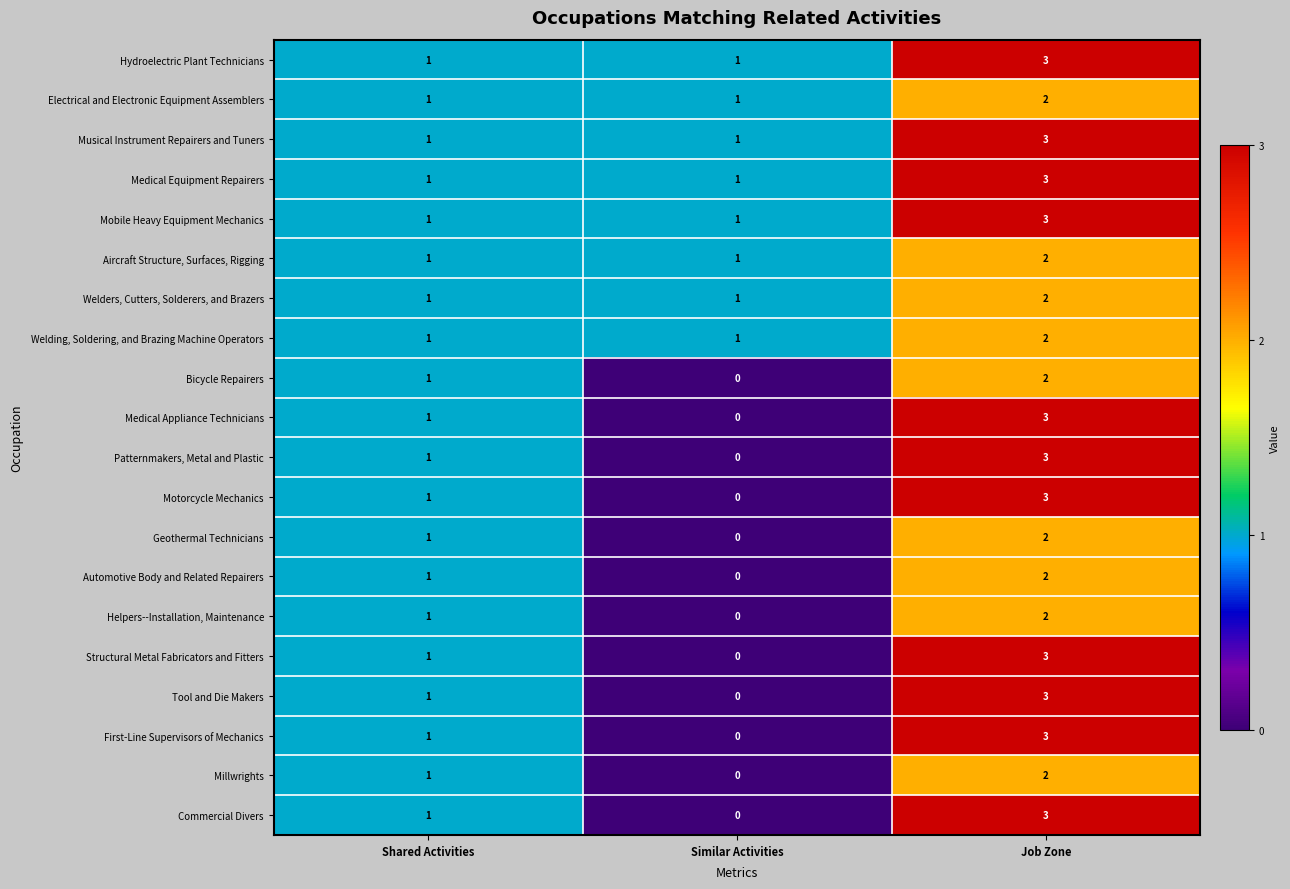

List the labels in order of Millwrights value, smallest first.

Similar Activities, Shared Activities, Job Zone